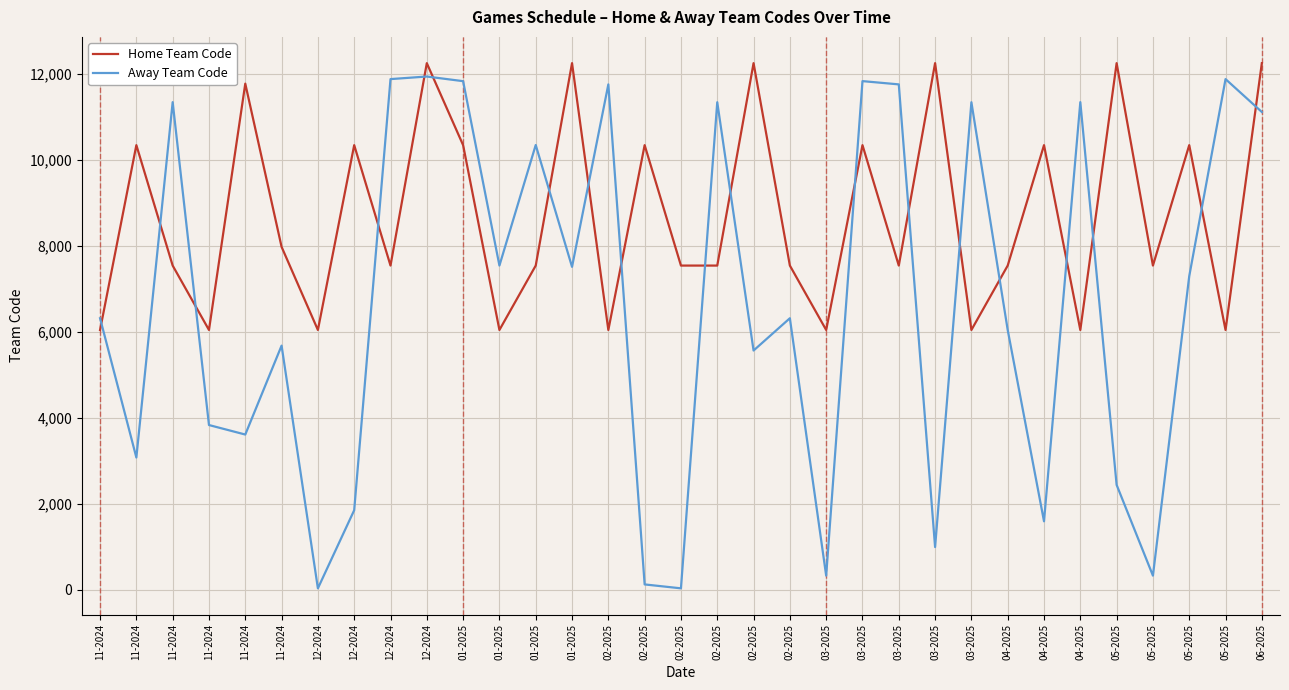

What are all the series names shown in the legend?

Home Team Code, Away Team Code